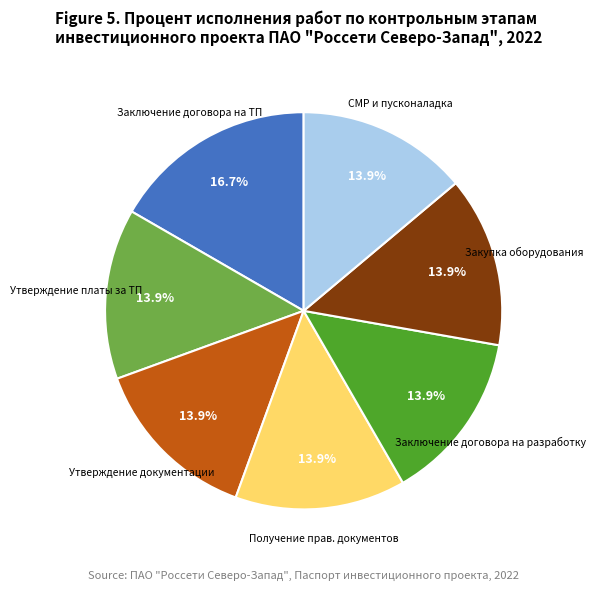

Is there any slice that represents more than half of the pie?

No